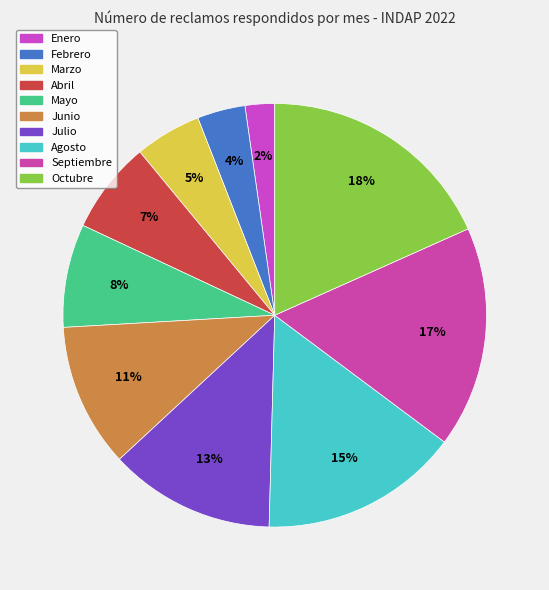

To the nearest percent, what percentage of the pie is Abril?

7%